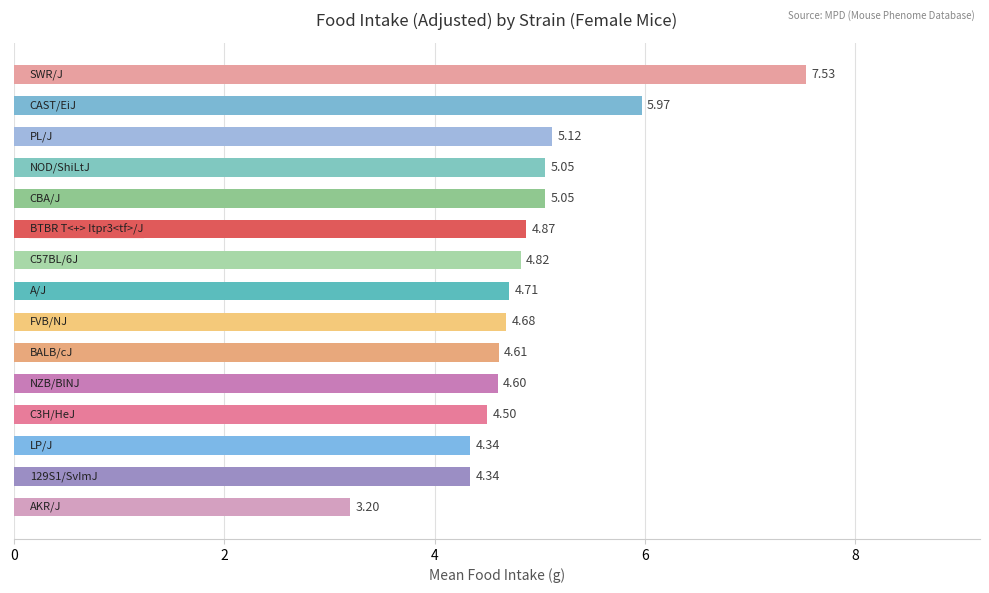

What is the sum of all values?

73.4